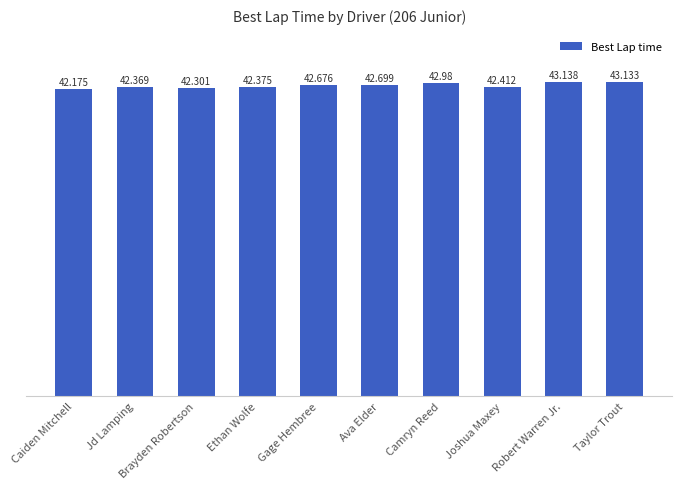

What is the value of the 4th bar from the left?

42.4